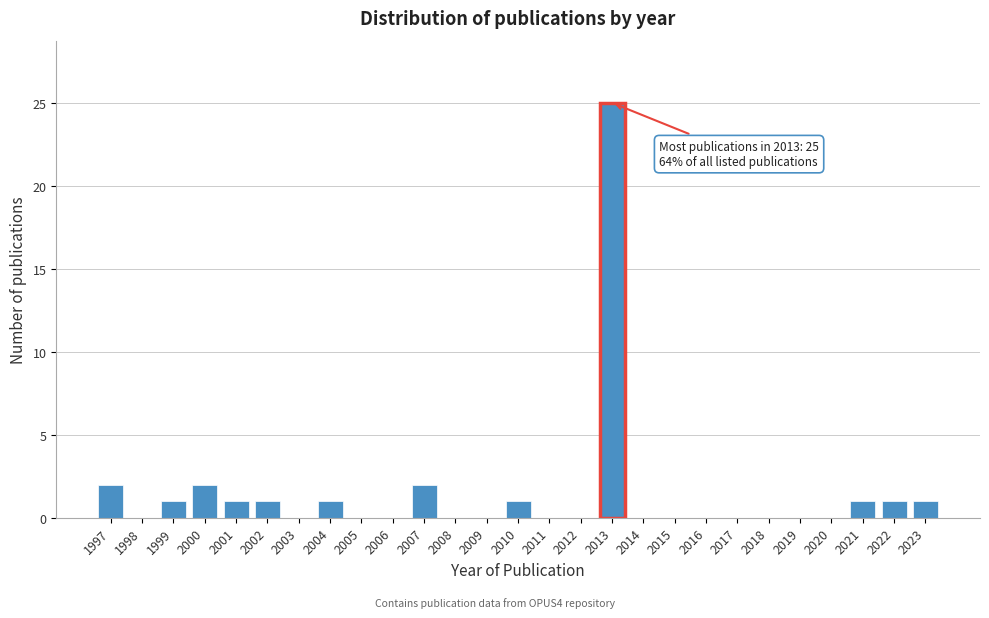

Reading left to right, list all the values displayed in this chart.

1997=2	1998=0	1999=1	2000=2	2001=1	2002=1	2003=0	2004=1	2005=0	2006=0	2007=2	2008=0	2009=0	2010=1	2011=0	2012=0	2013=25	2014=0	2015=0	2016=0	2017=0	2018=0	2019=0	2020=0	2021=1	2022=1	2023=1